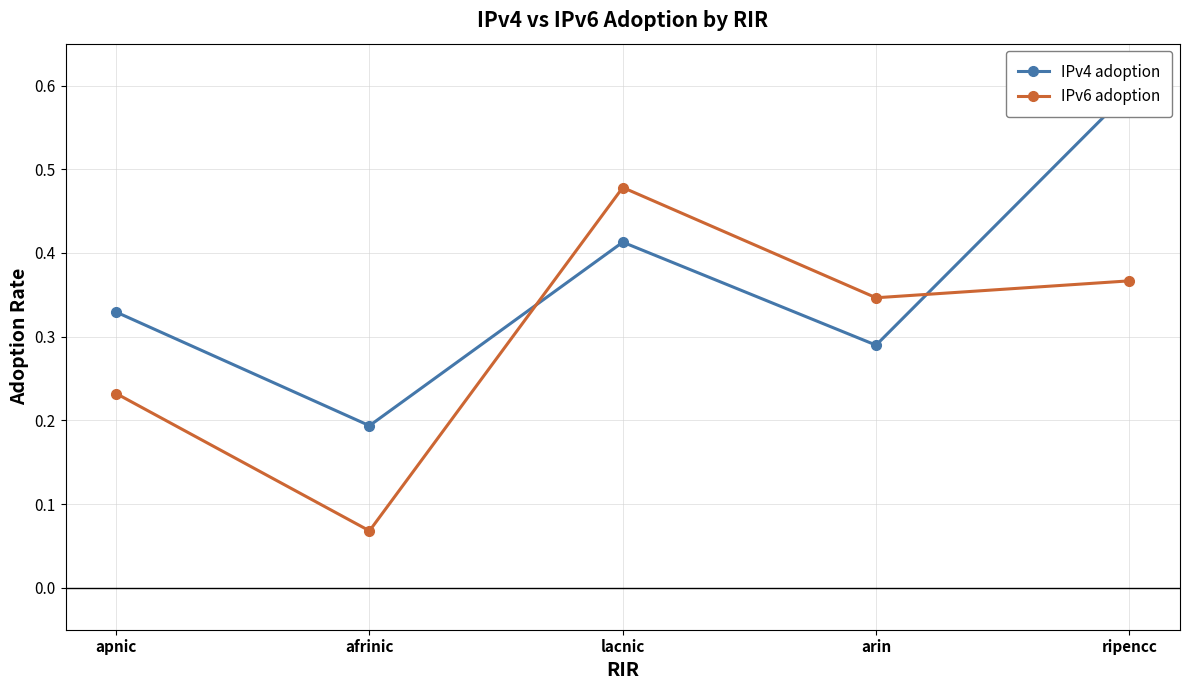

Between lacnic and ripencc, which is larger?

ripencc